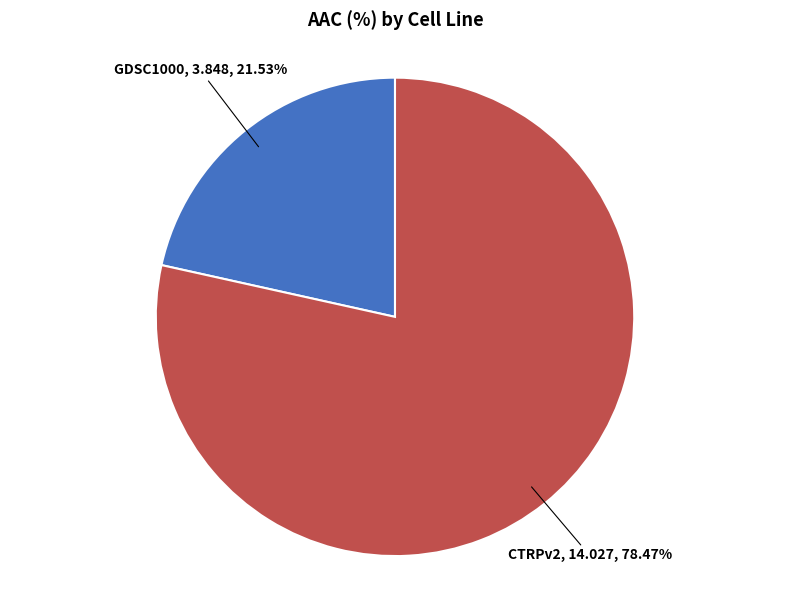

Is there any slice that represents more than half of the pie?

Yes